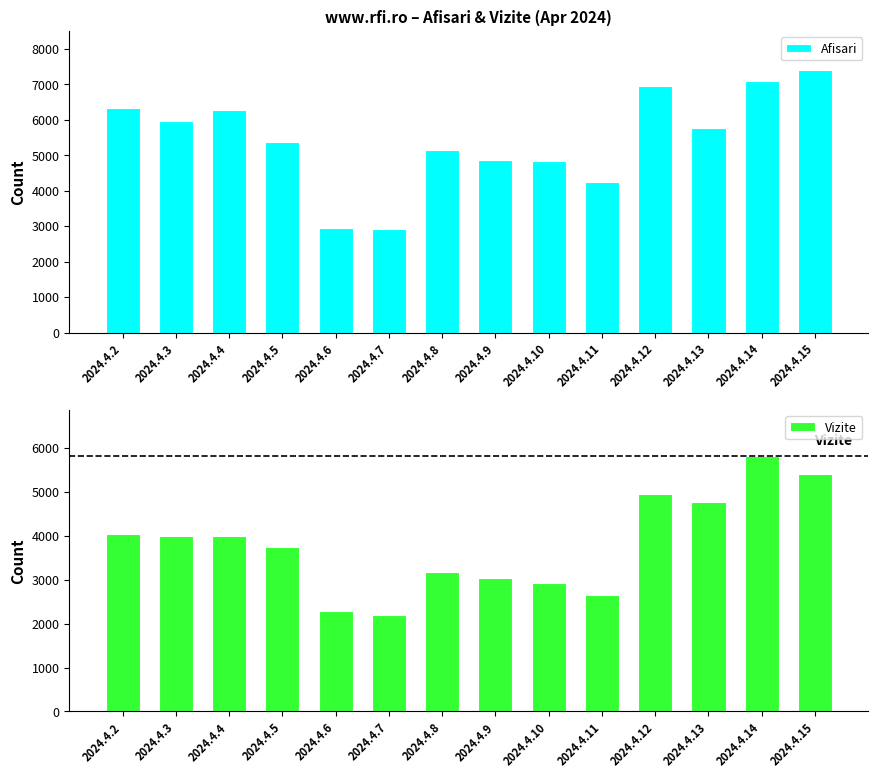

At how many categories does at least one series exceed 2866?

14